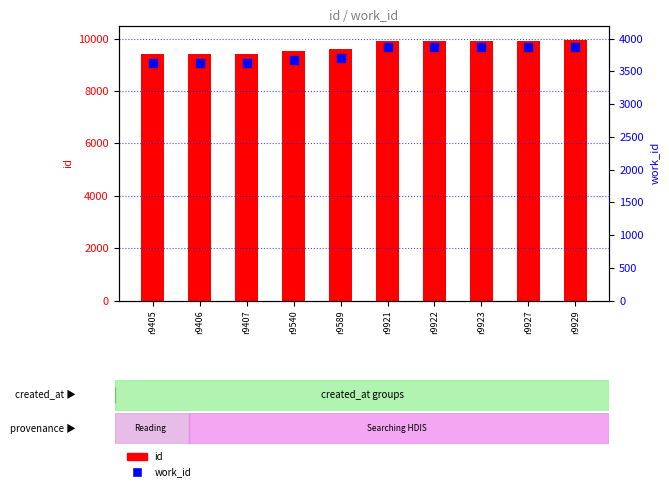

Is the value of id at r9407 greater than the value of work_id at r9405?

Yes